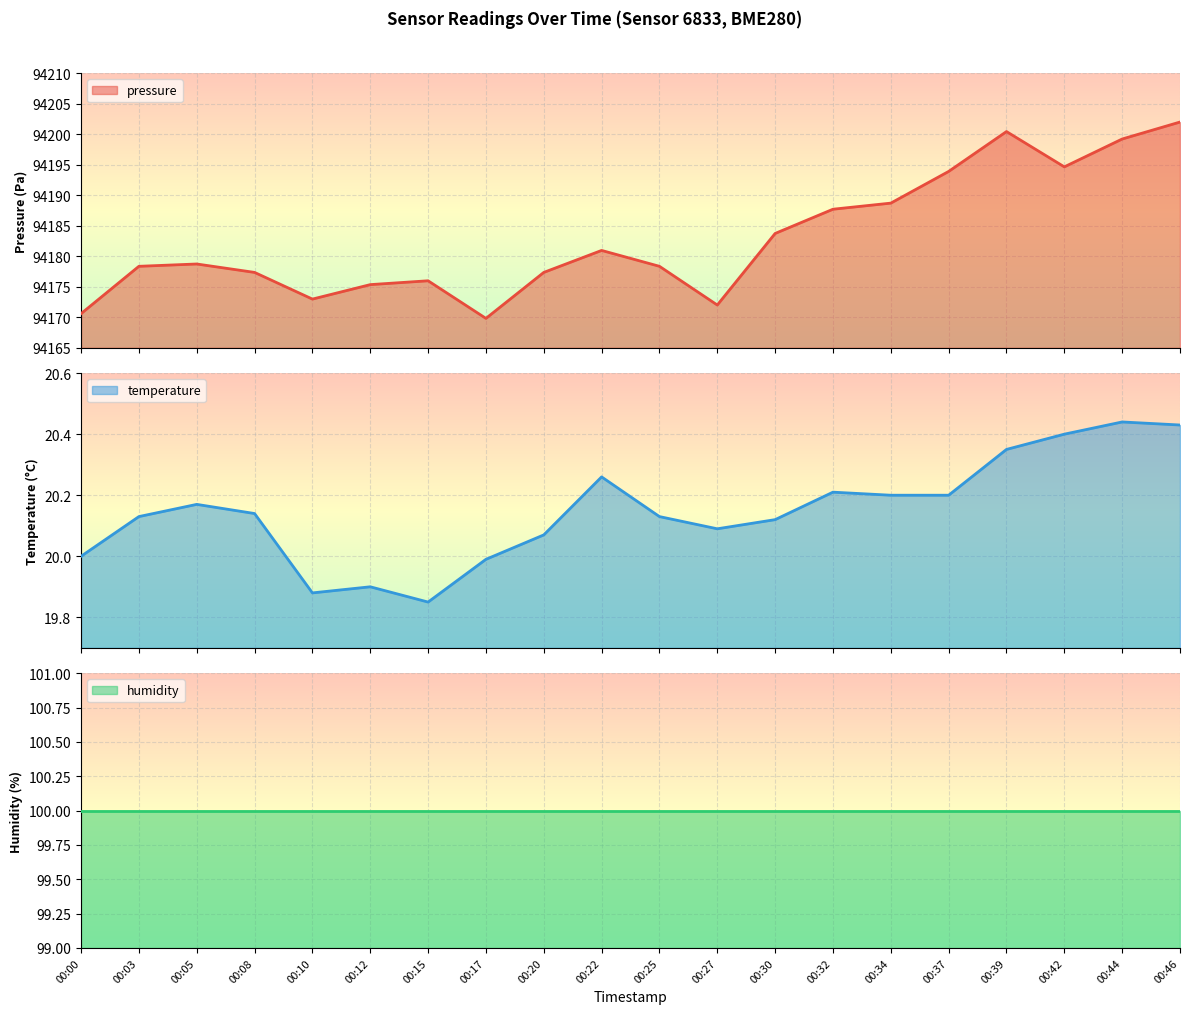

Between 00:22 and 00:00, which is larger?

00:22